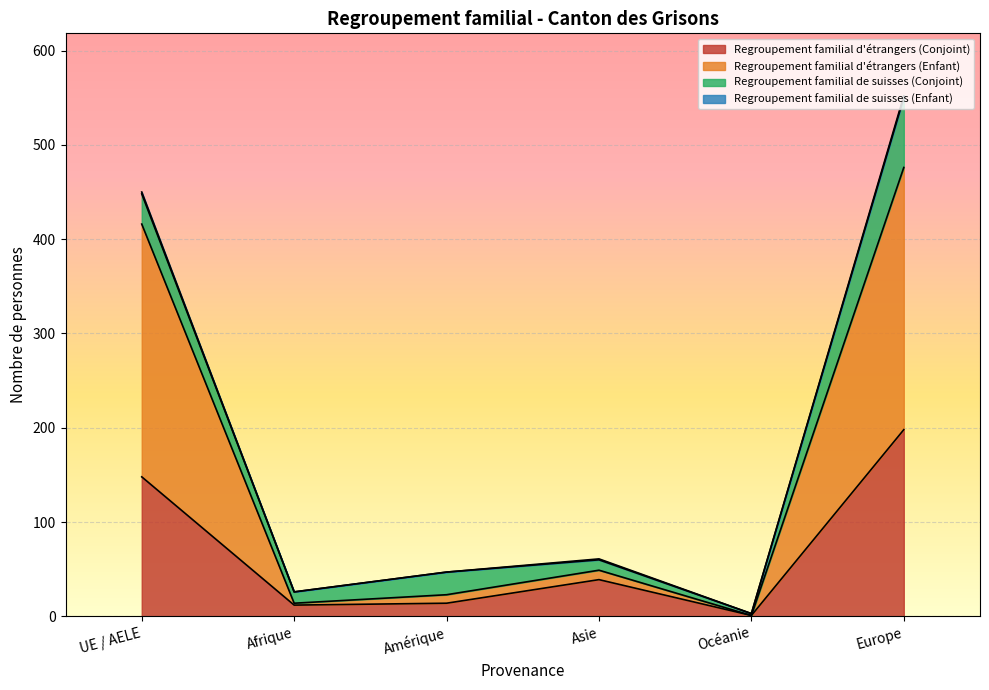

How many categories are shown in the chart?

6